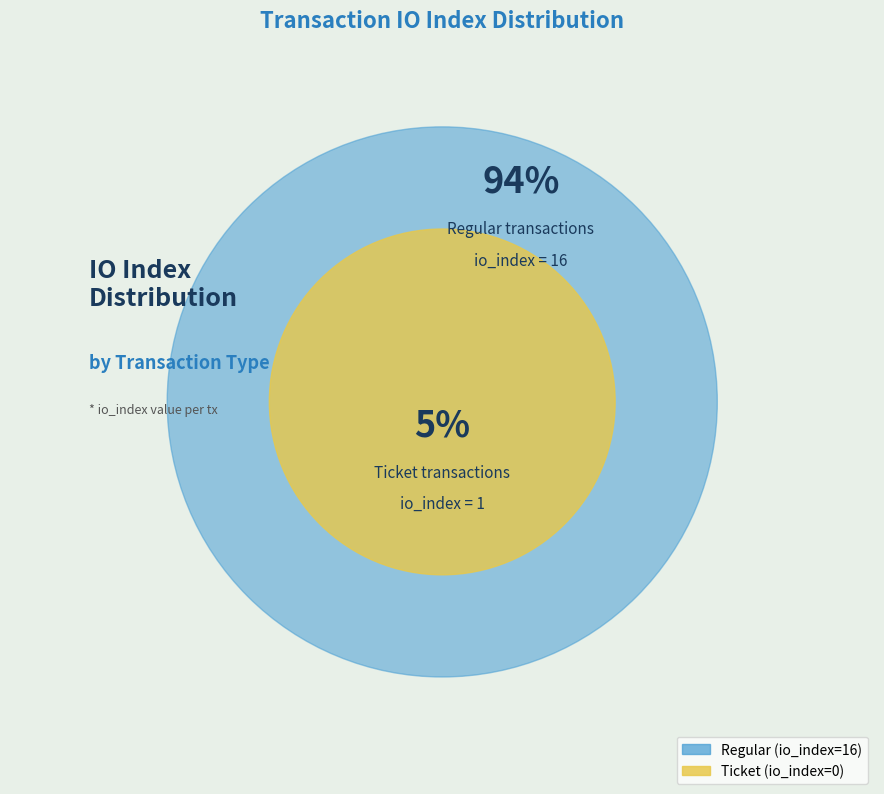

Does Ticket (io_index=0) represent more than half of the total?

No